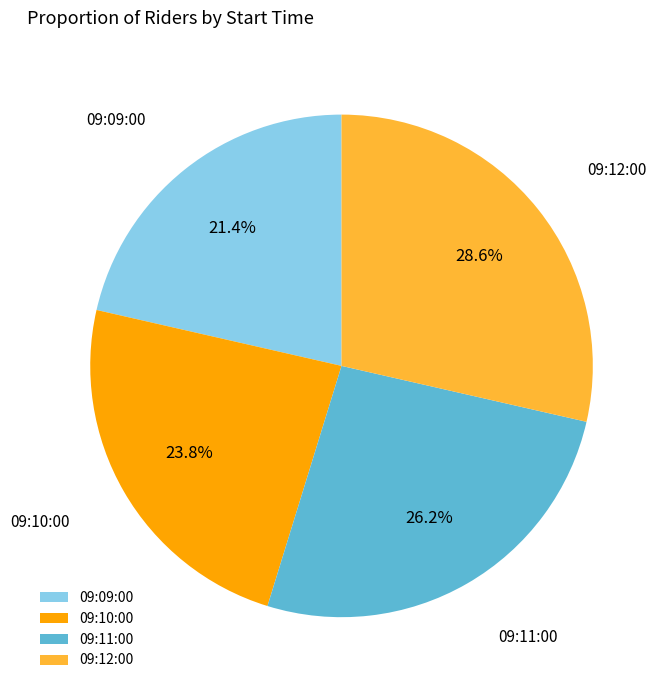

To the nearest percent, what percentage of the pie is 09:09:00?

21%